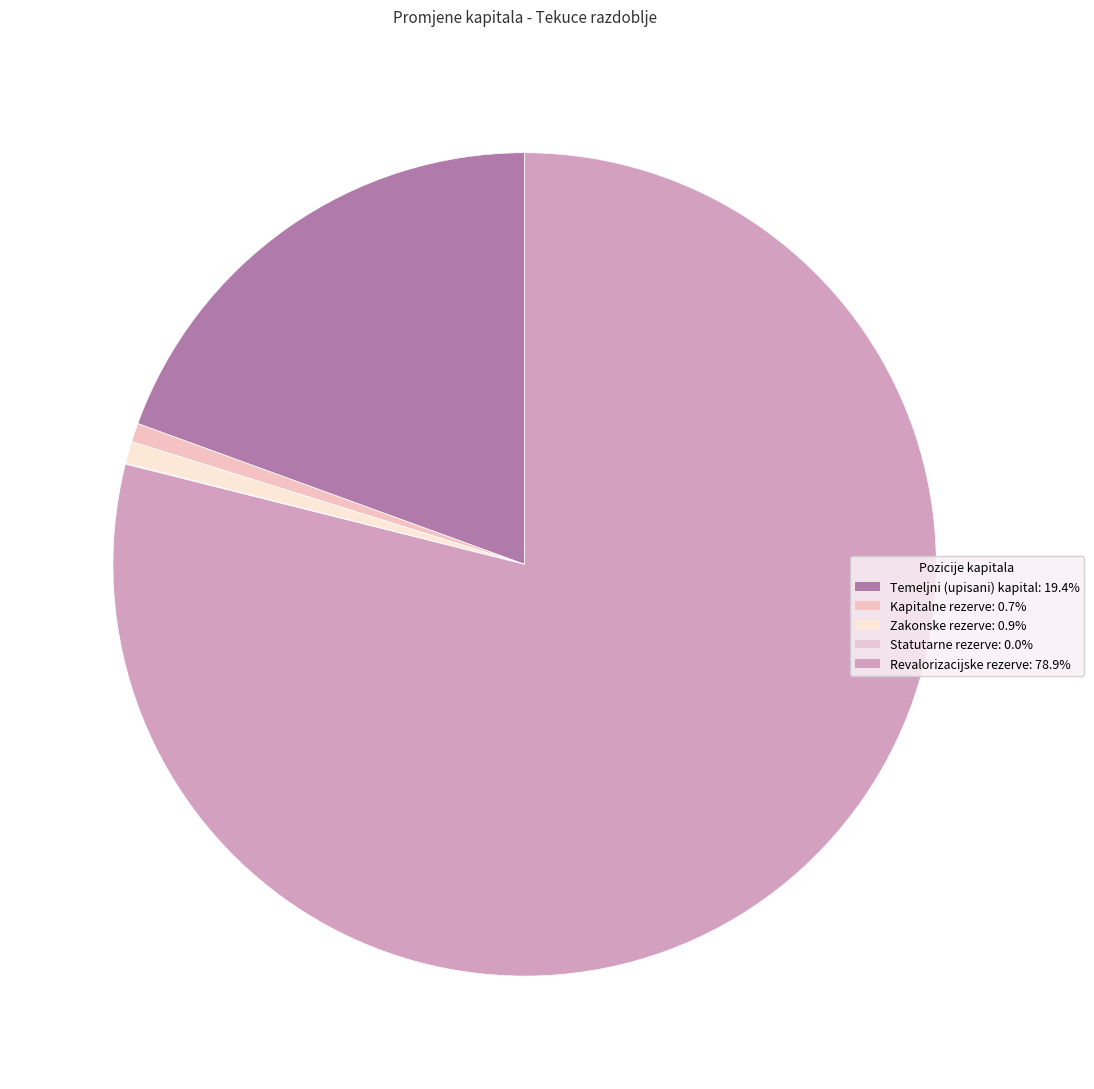

To the nearest percent, what is the average slice percentage?

20%